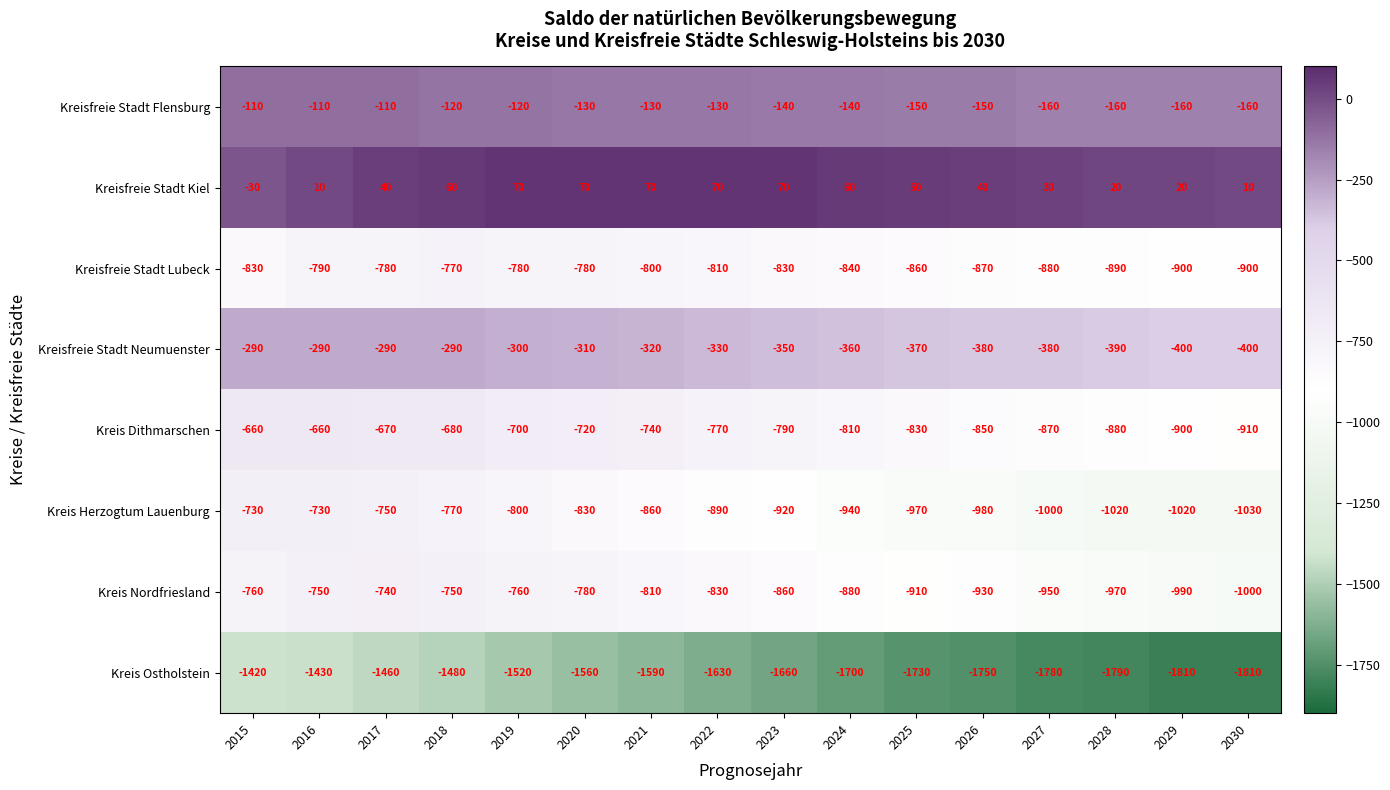

At which label does Kreis Nordfriesland reach its peak?

2017